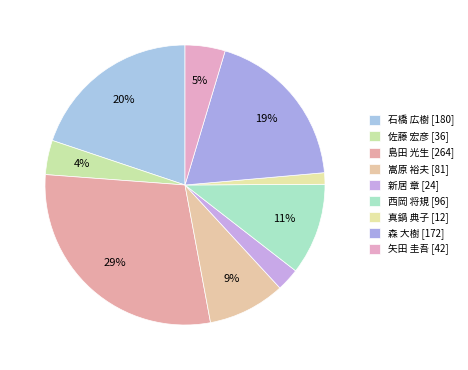

Rank the categories by value from lowest to highest.

真鍋 典子 [12], 新居 章 [24], 佐藤 宏彦 [36], 矢田 圭吾 [42], 嵩原 裕夫 [81], 西岡 将規 [96], 森 大樹 [172], 石橋 広樹 [180], 島田 光生 [264]